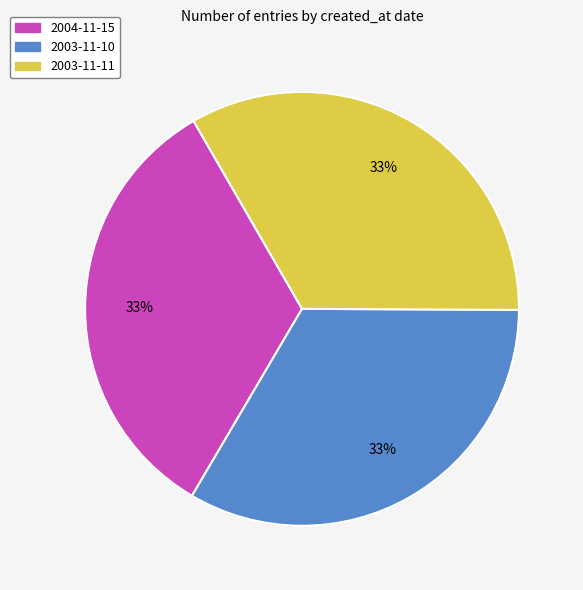

Approximately how many times larger is the value at 2003-11-10 compared to 2004-11-15?

1.0